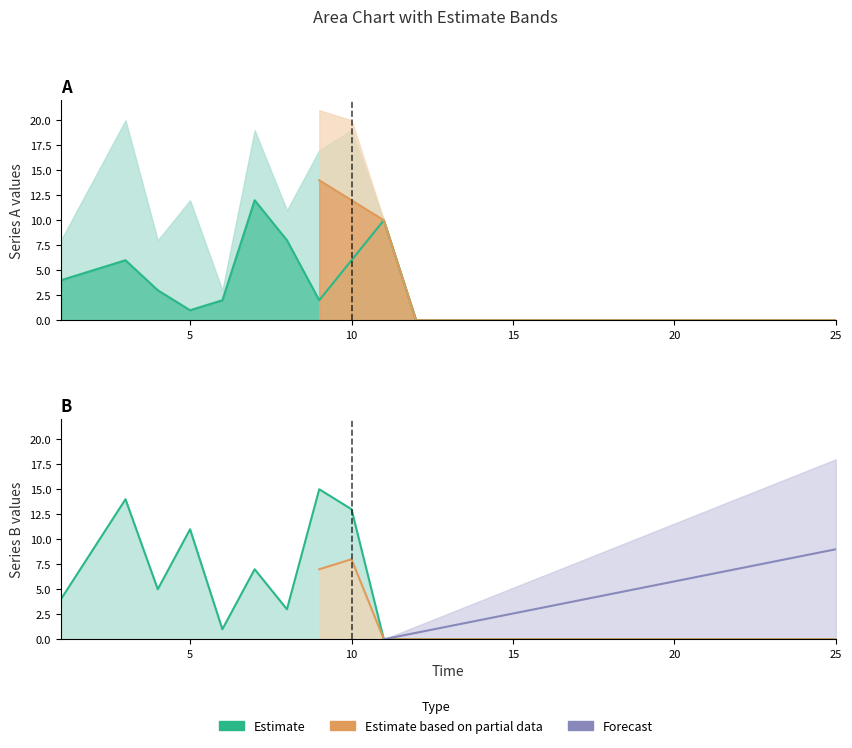

Between 9 and 25, which series saw the biggest shift?

B_p1